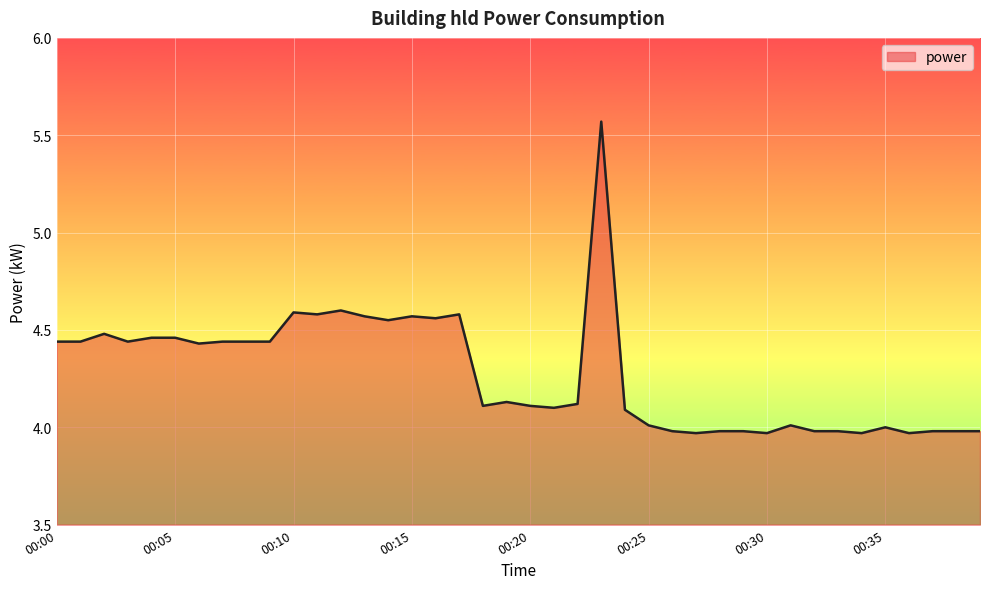

How many series are shown in this chart?

1